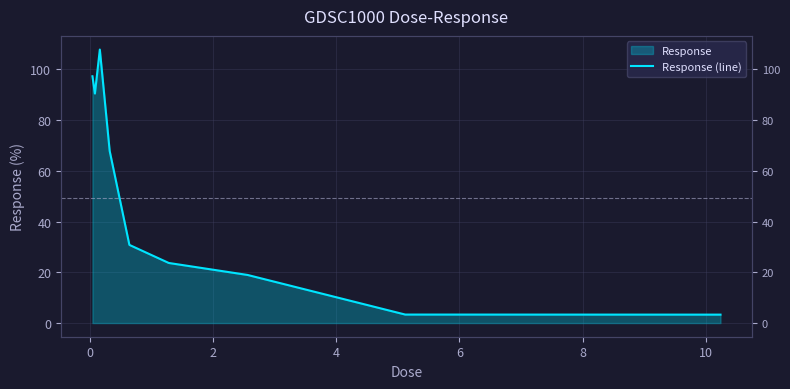

How many points are higher than both their immediate neighbors (excluding endpoints)?

1